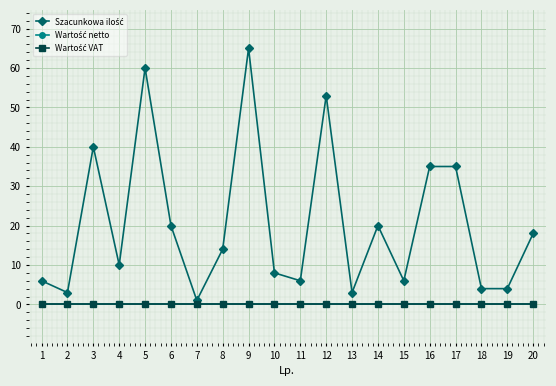

True or false: Szacunkowa ilość and Wartość VAT cross at least once.

False